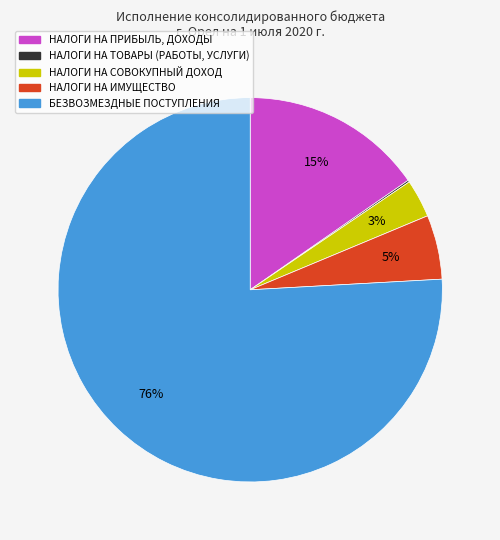

Approximately how many times larger is the value at НАЛОГИ НА ИМУЩЕСТВО compared to НАЛОГИ НА СОВОКУПНЫЙ ДОХОД?

1.7